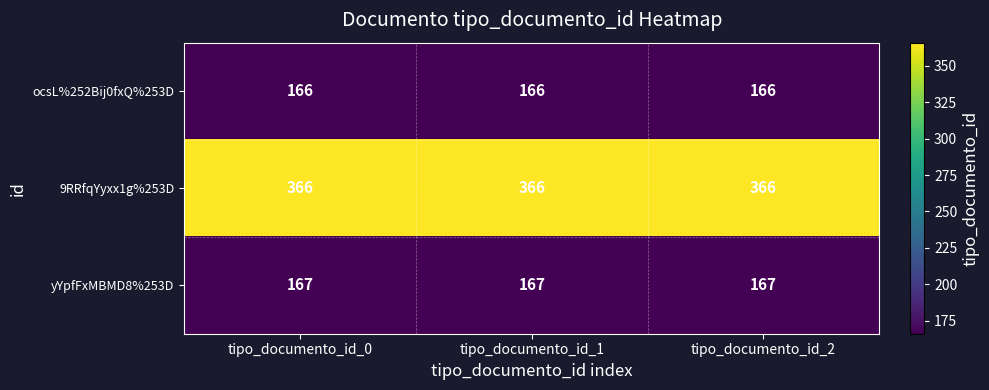

How many distinct data groups are displayed?

3